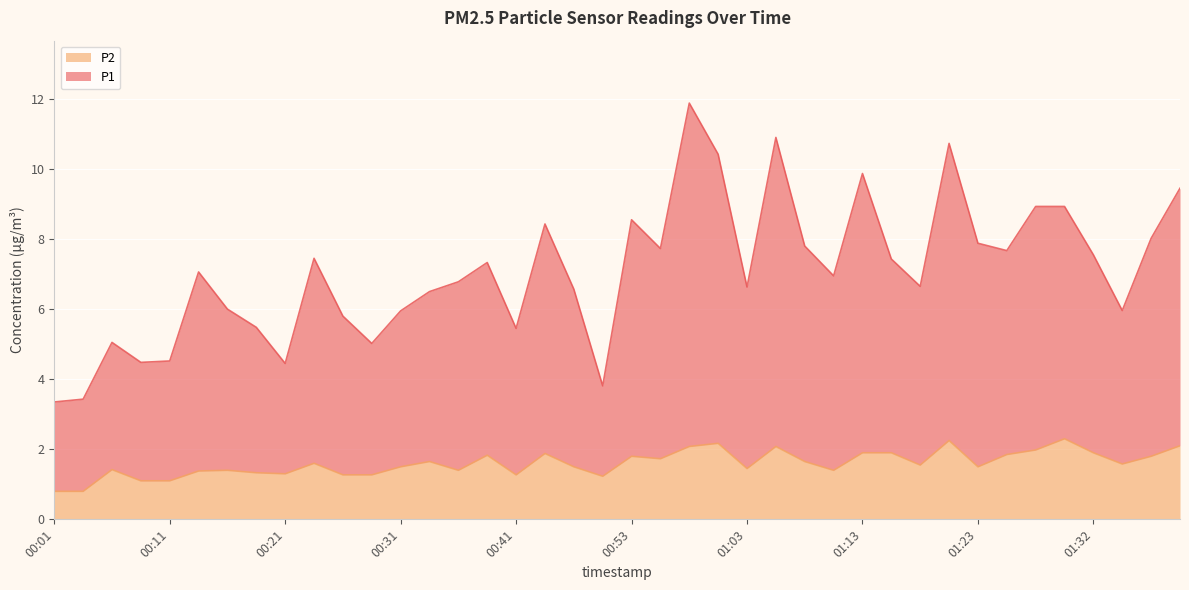

What position from the right is 01:18?

10